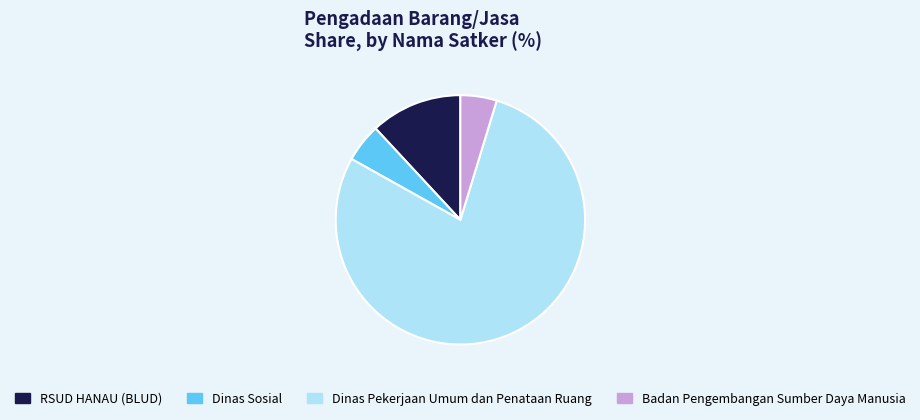

True or false: Badan Pengembangan Sumber Daya Manusia accounts for 12% of the total.

False